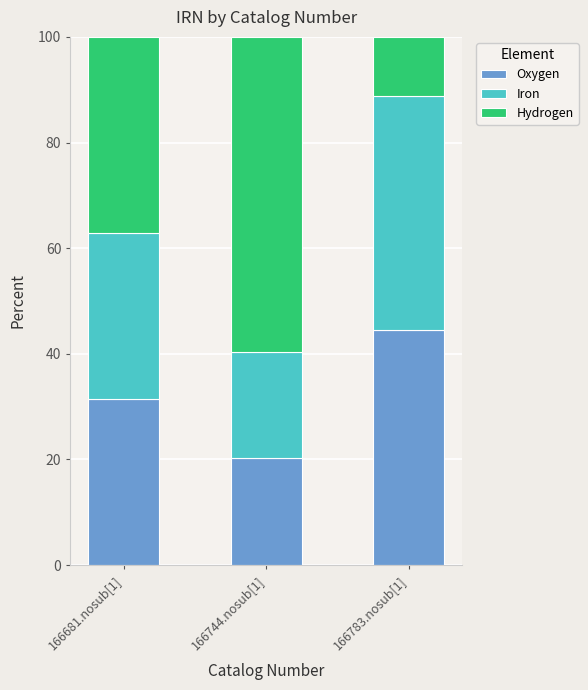

At which label does Oxygen reach its peak?

166783.nosub[1]